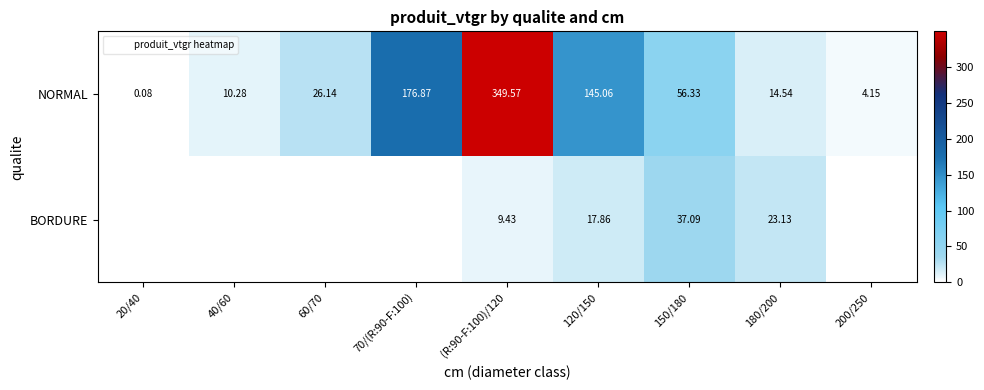

The NORMAL series shows 4.2 at 200/250. True or false?

True